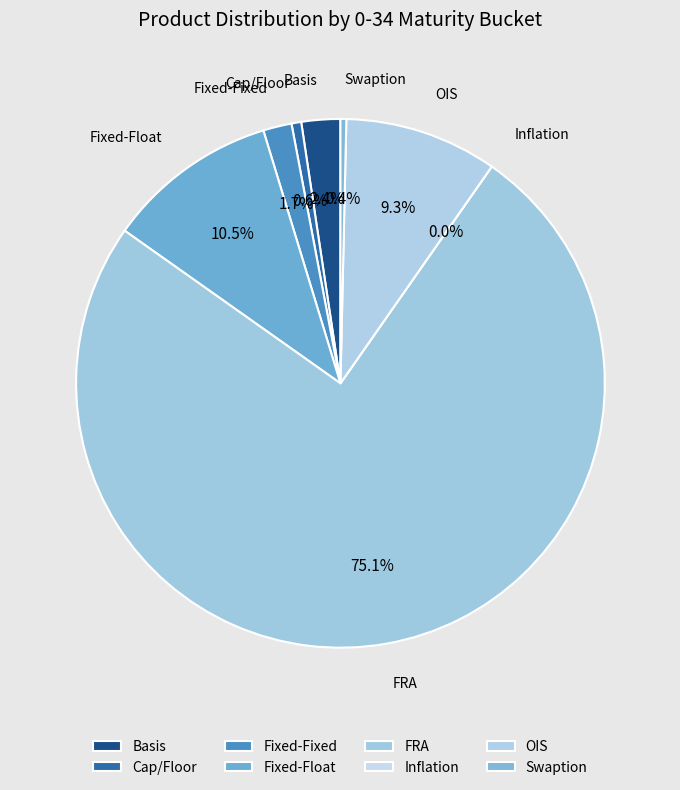

Does any single category account for the majority?

Yes